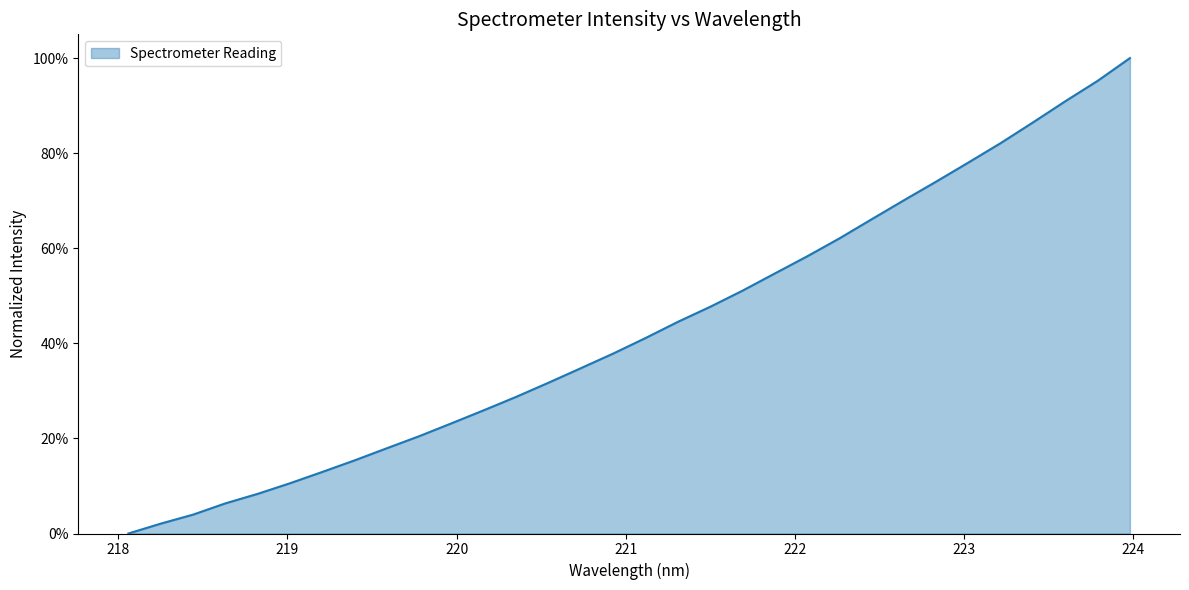

Is this an area chart (filled region under the line)?

Yes